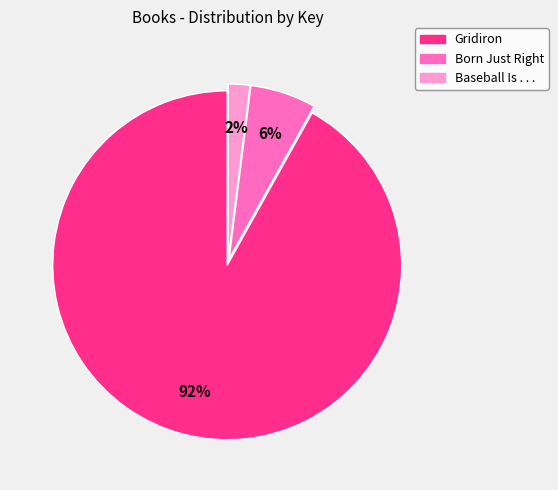

How many slices are in this pie chart?

3